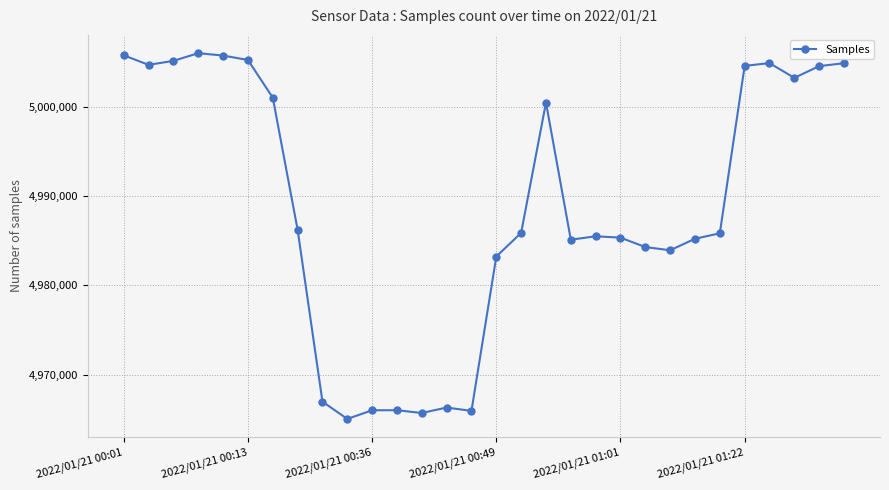

What is the difference between the maximum and second lowest values?

40323